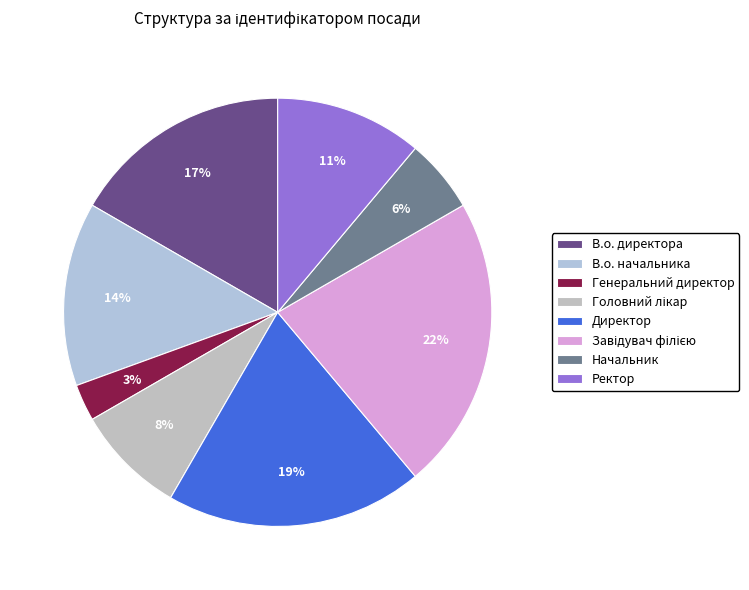

Does any single category account for the majority?

No